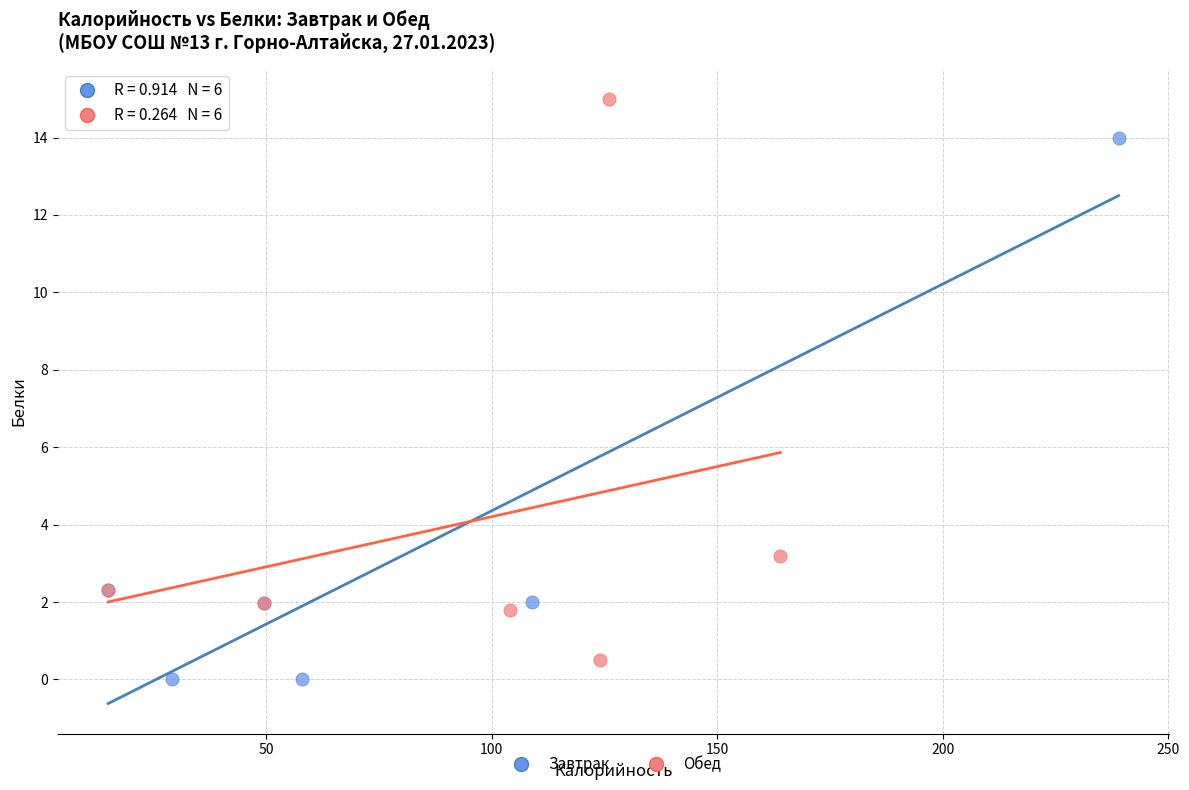

Which series contains the highest Y value?

Обед